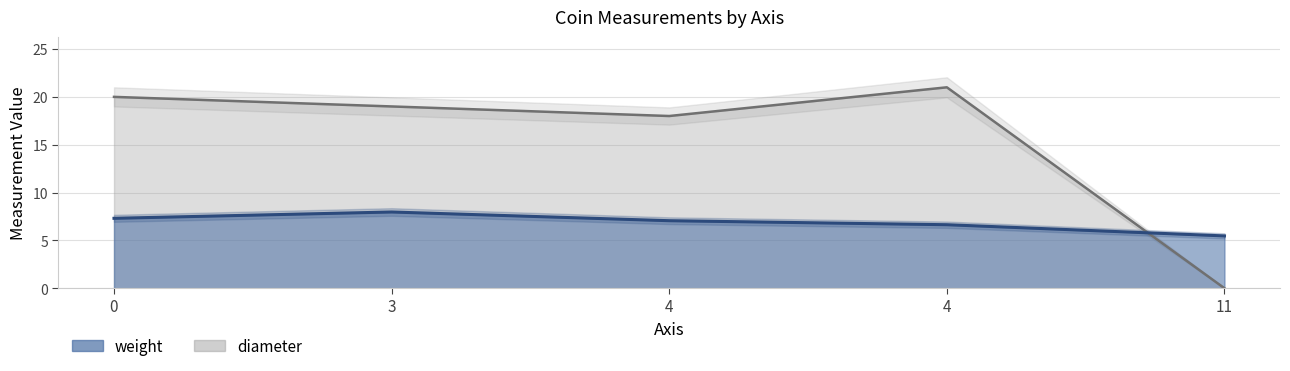

True or false: diameter and weight cross at least once.

True